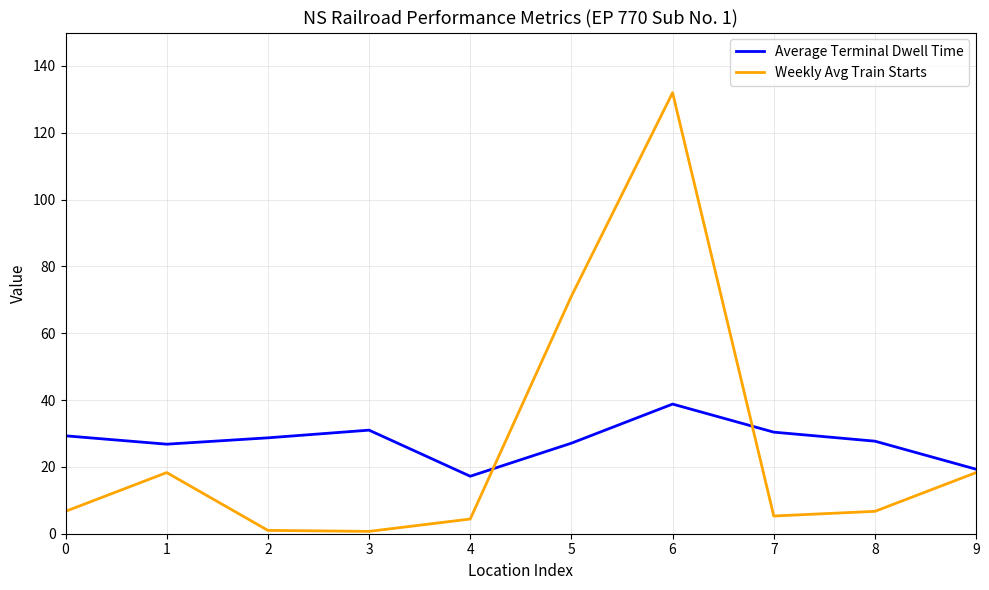

At how many categories does at least one series exceed 91?

1